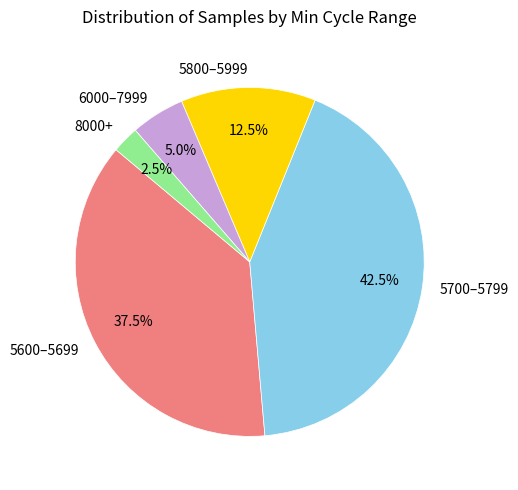

Which category has the biggest portion of the pie?

5700–5799